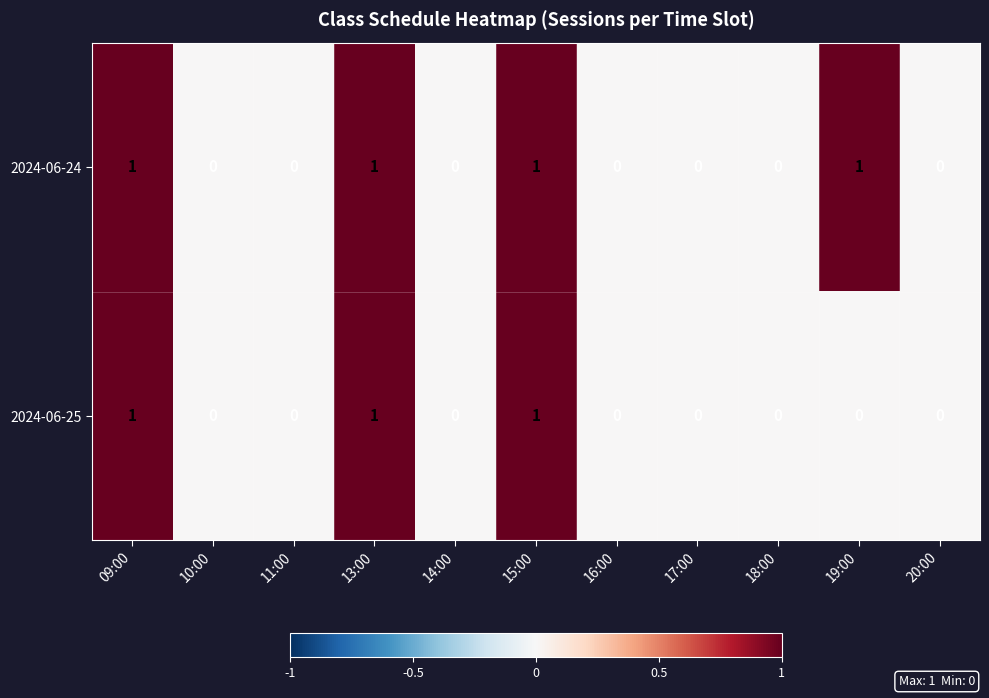

Which series has the largest total across all categories?

2024-06-24